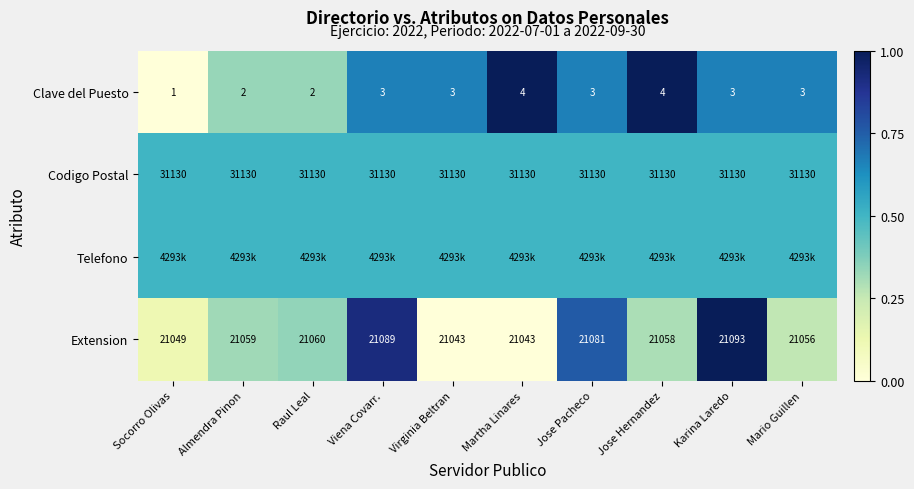

Which has a higher value, Jose Hernandez or Viena Covarr.?

Jose Hernandez